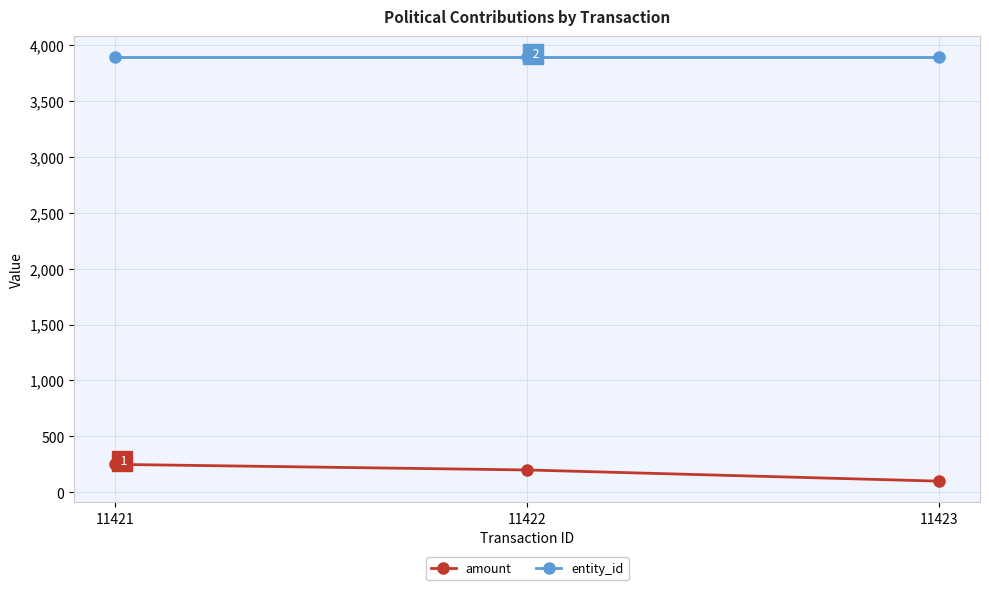

What value does the amount series have at 11421, to the nearest 5?

250